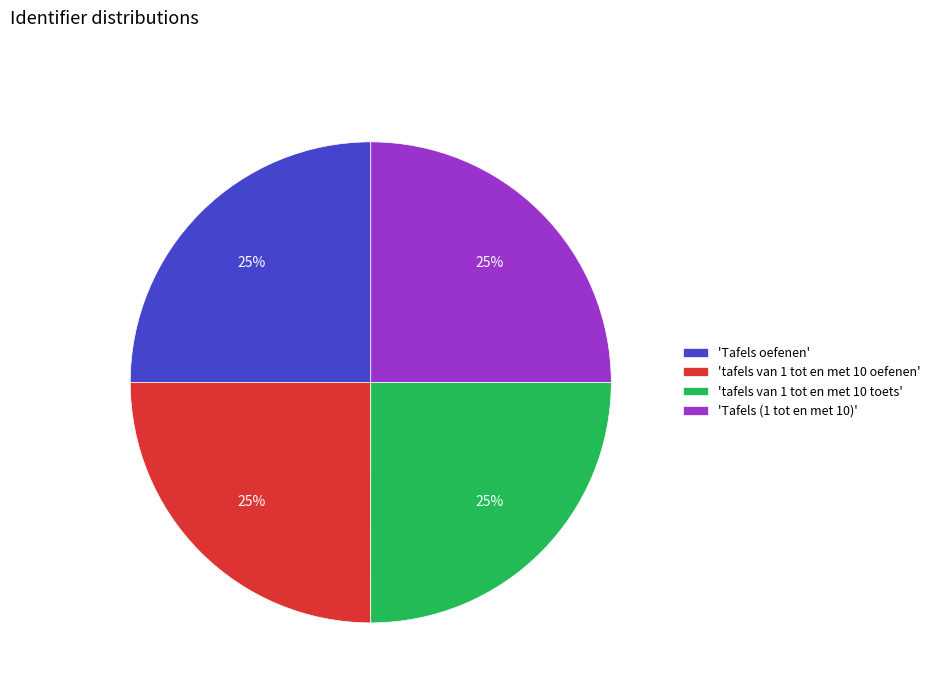

The 'Tafels (1 tot en met 10)' slice represents 32% of the pie. True or false?

False